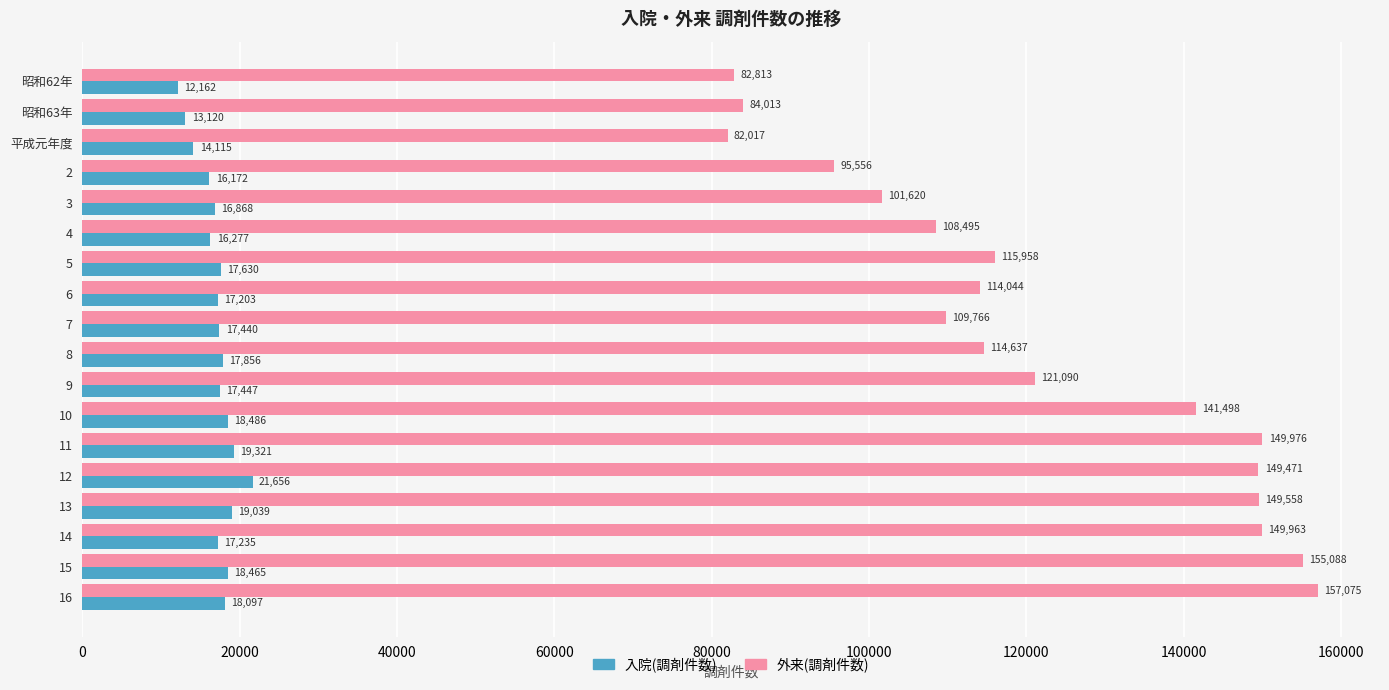

List the series in order of their peak value, highest first.

外来(調剤件数), 入院(調剤件数)